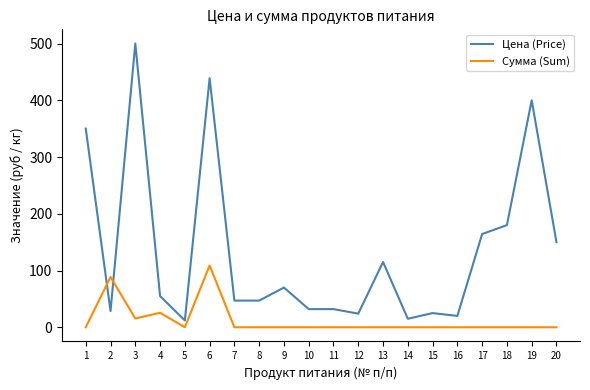

Which series has the largest range (max minus min)?

Цена (Price)